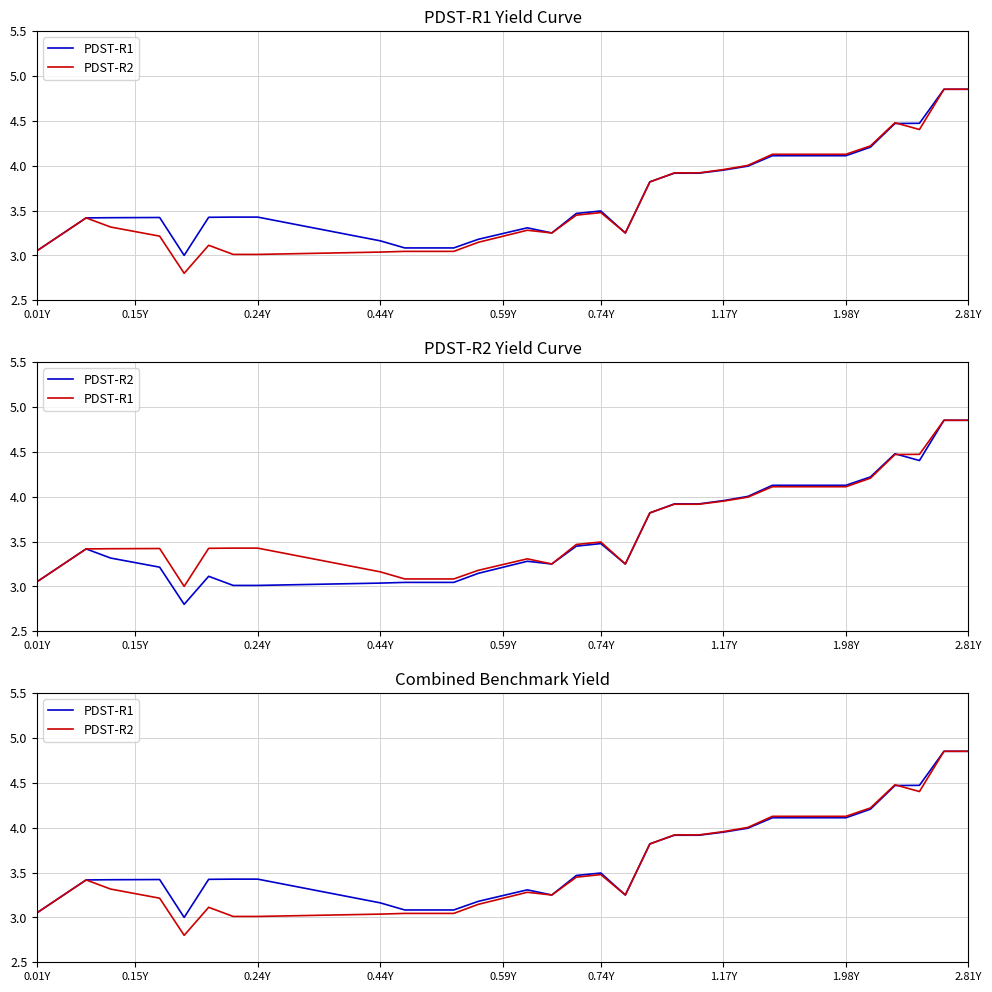

Which series has the largest range (max minus min)?

PDST-R2